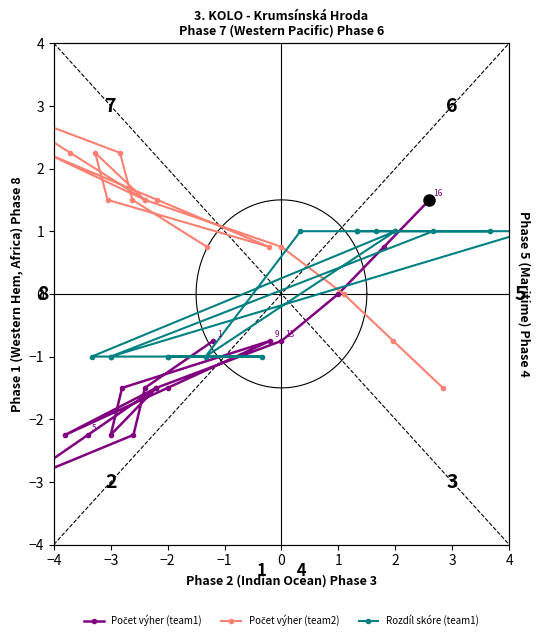

At which category does Rozdíl skóre (team1) reach its first local valley?

2